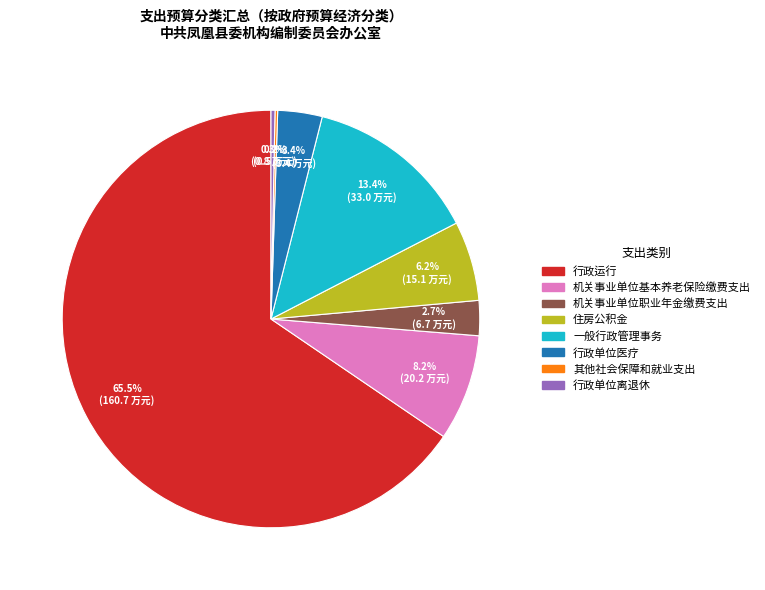

Which category has the biggest portion of the pie?

行政运行